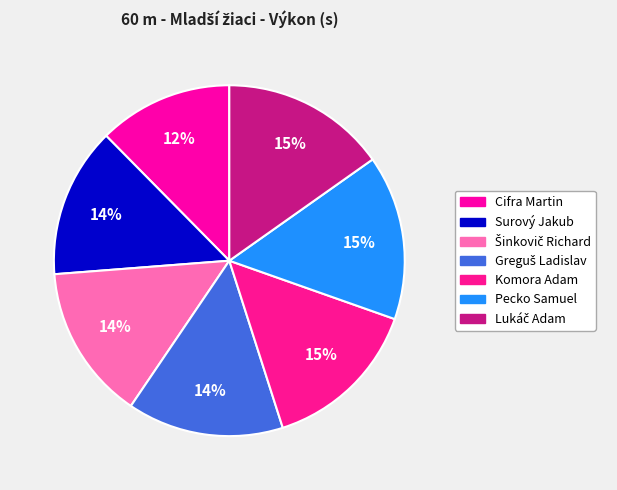

How many segments does this pie chart have?

7